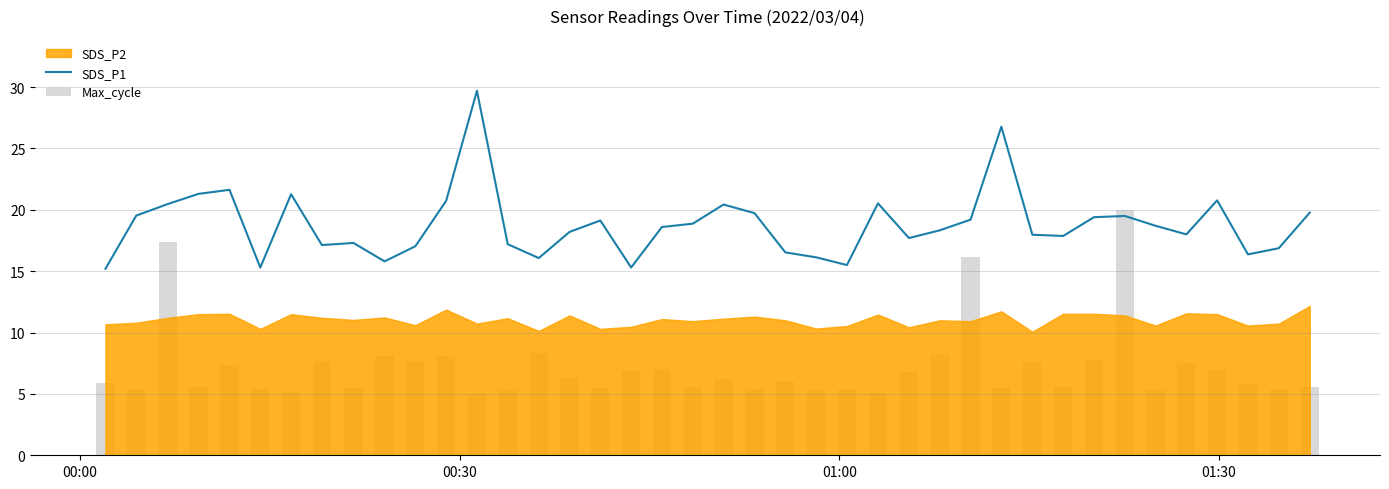

What is the minimum value for SDS_P1?

15.2